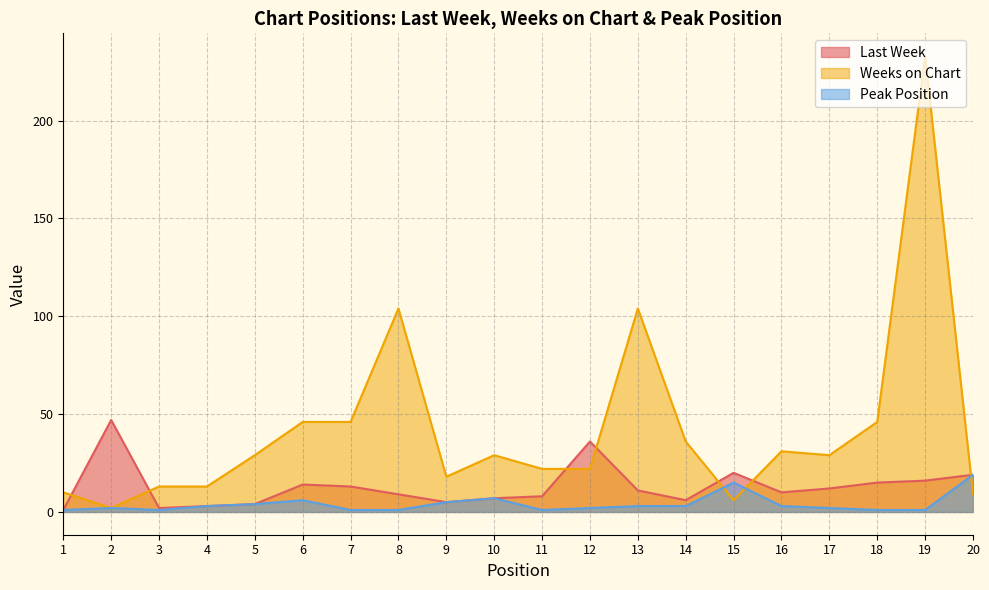

List the series in order of their peak value, lowest first.

Peak Position, Last Week, Weeks on Chart